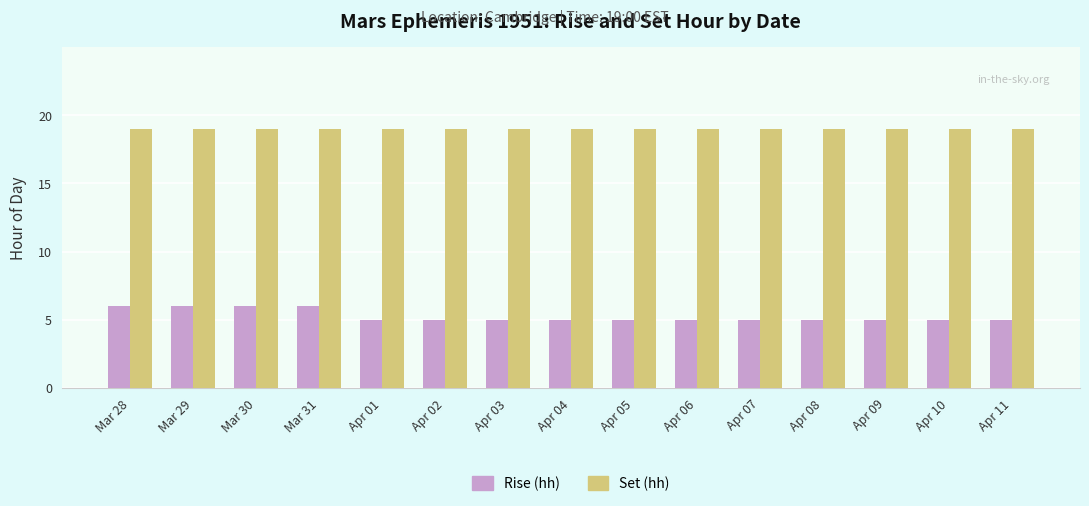

Is it true that Set (hh) equals 29 at Apr 06?

False